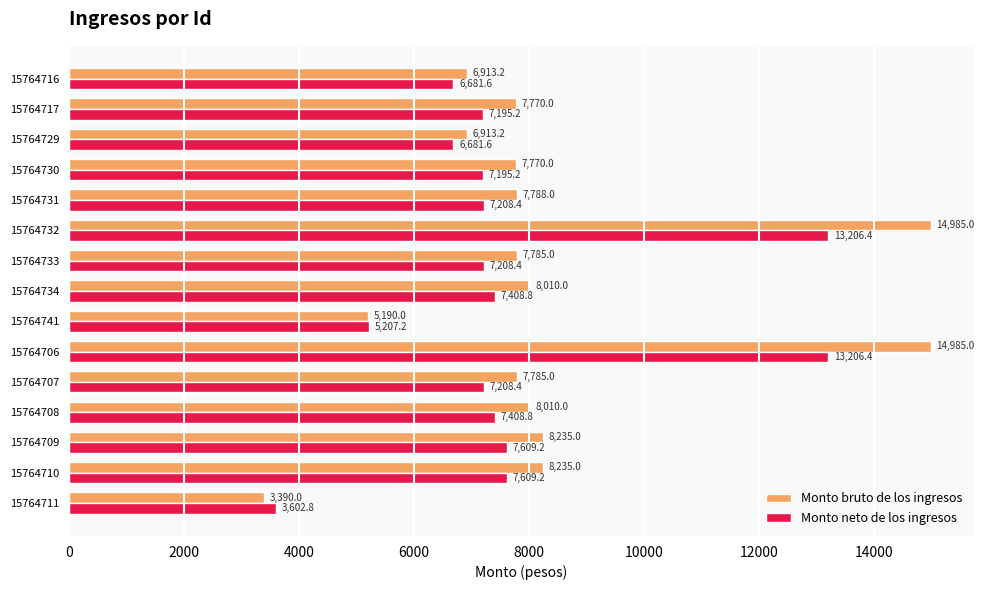

List the series in order of their overall mean, lowest first.

Monto neto de los ingresos, Monto bruto de los ingresos